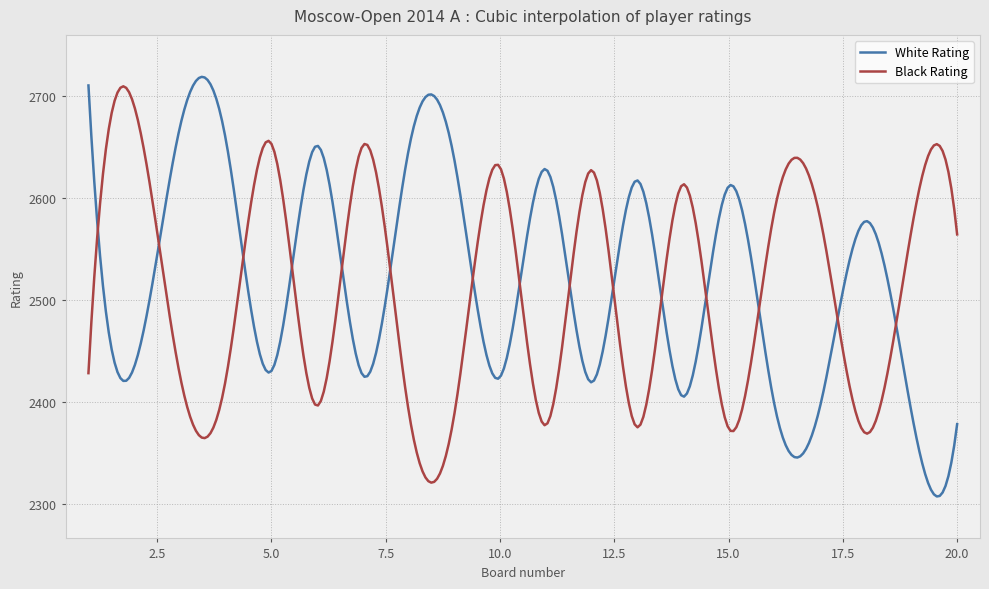

Which series has the largest range (max minus min)?

White Rating